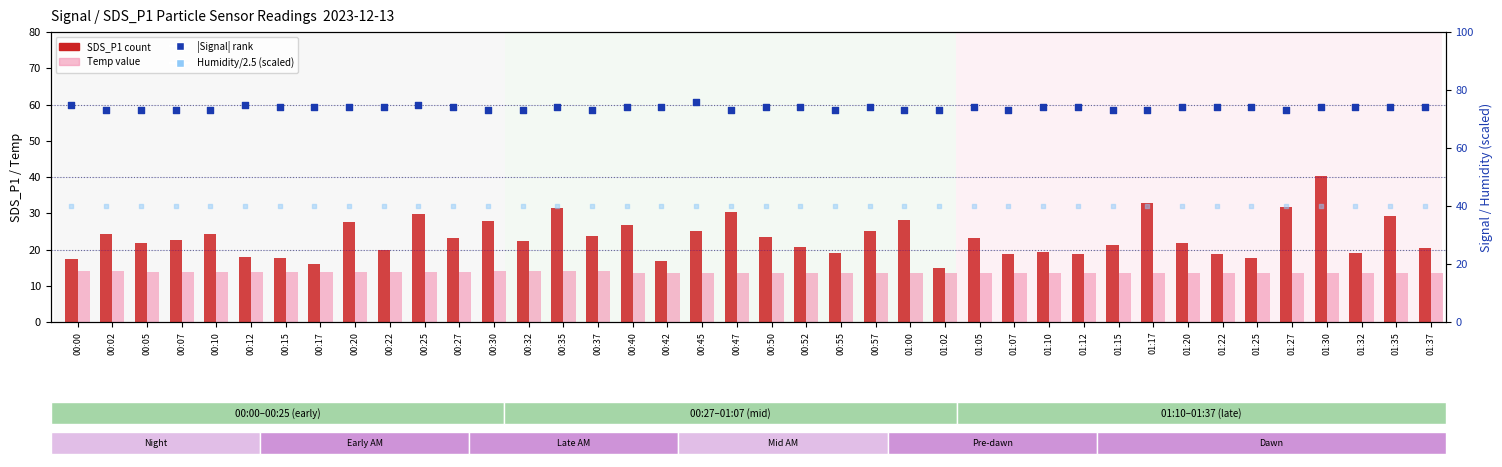

What is the total value across all series at 00:55?

145.6